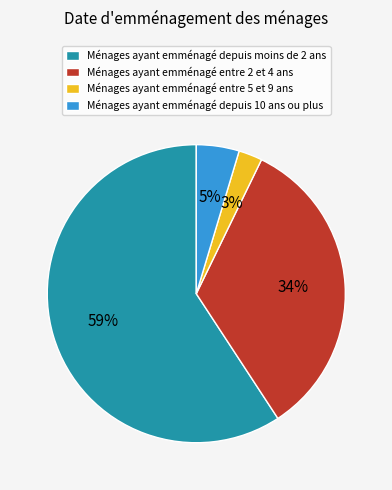

Is it true that Ménages ayant emménagé entre 5 et 9 ans is 10% of the pie?

False